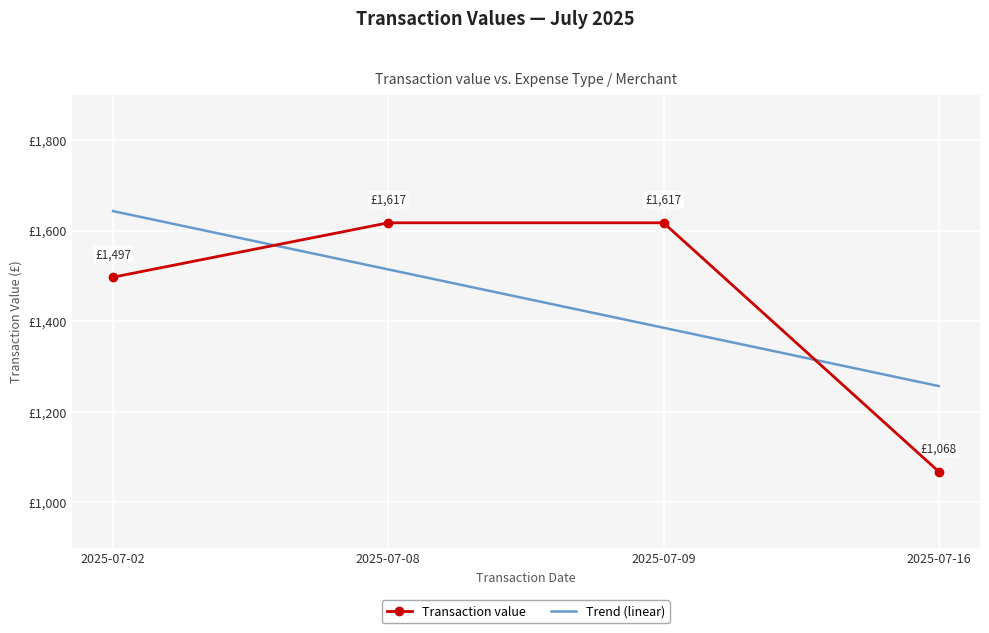

What is the sum of all Transaction value values?

5799.0